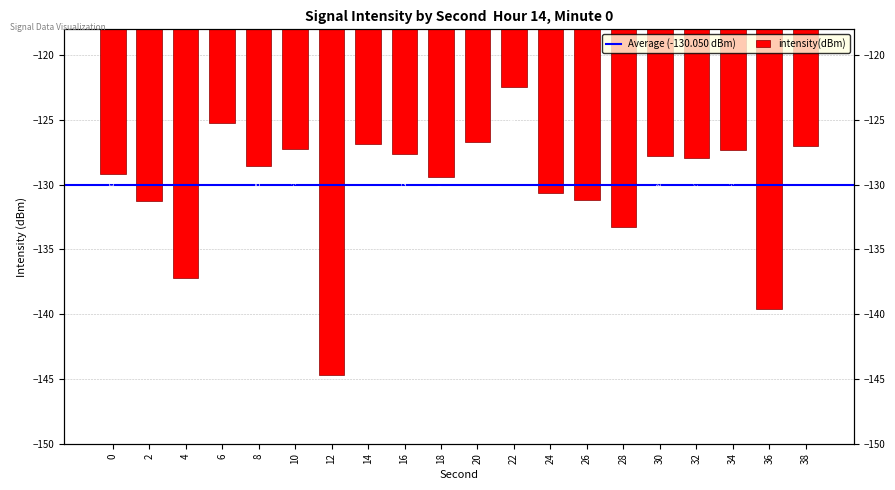

Rank the categories by value from highest to lowest.

22, 6, 20, 14, 38, 10, 34, 16, 30, 32, 8, 0, 18, 24, 26, 2, 28, 4, 36, 12